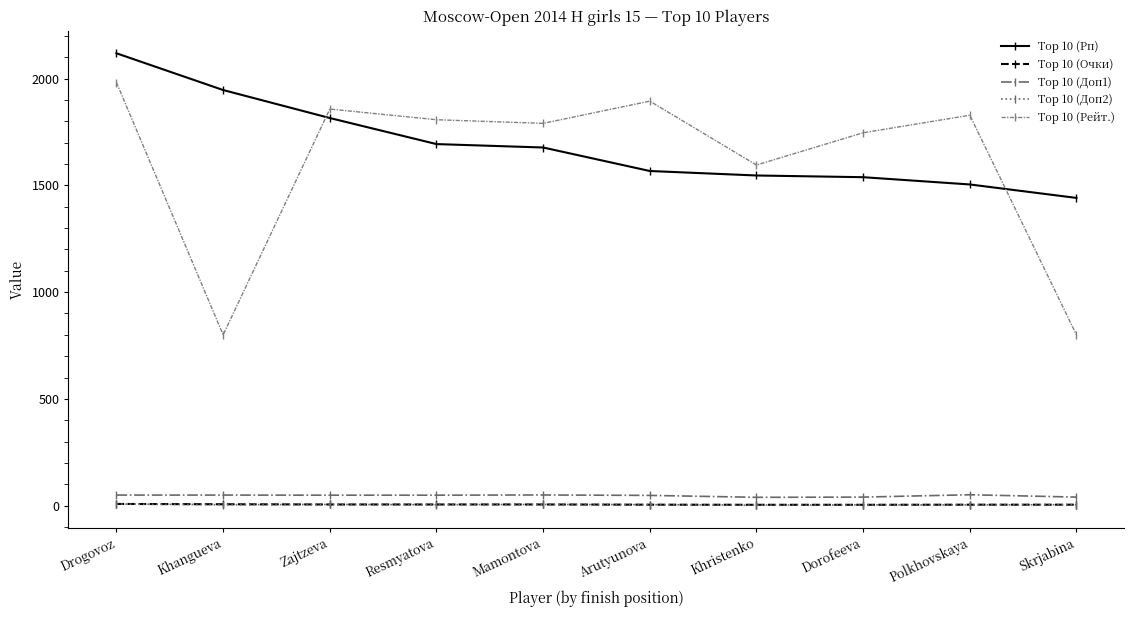

True or false: Top 10 (Доп2) and Top 10 (Доп1) cross at least once.

False